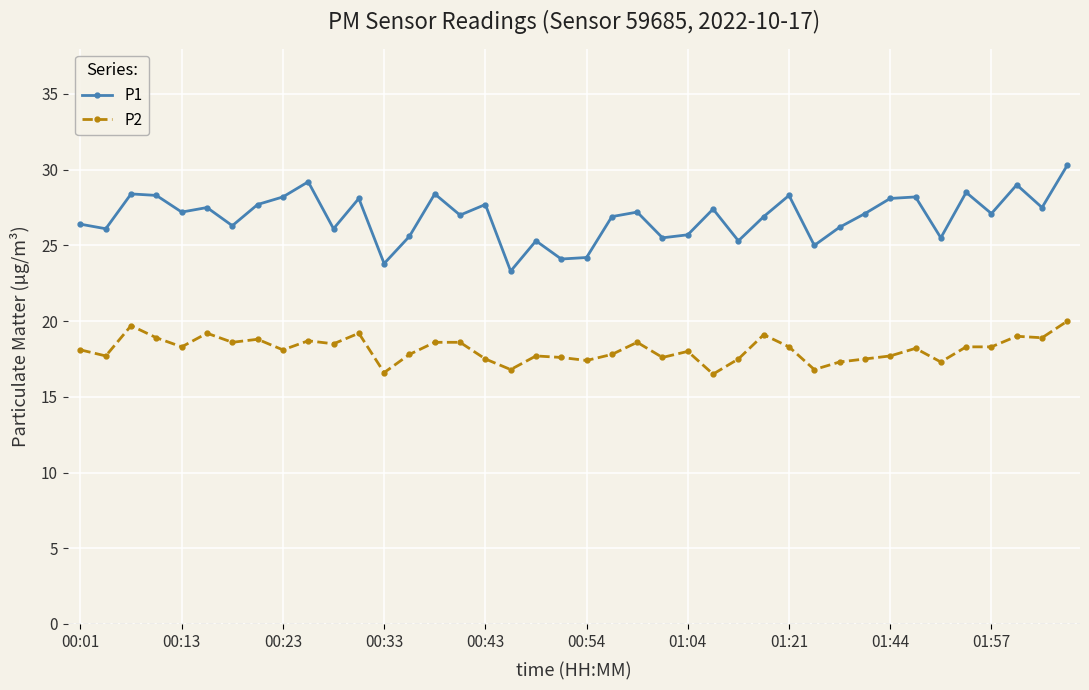

List the series in order of their peak value, lowest first.

P2, P1